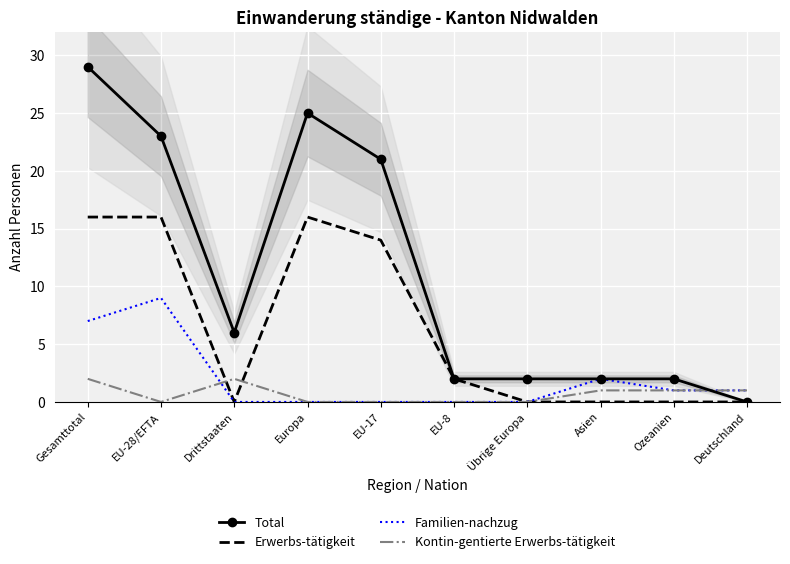

What position from the left is Asien?

8